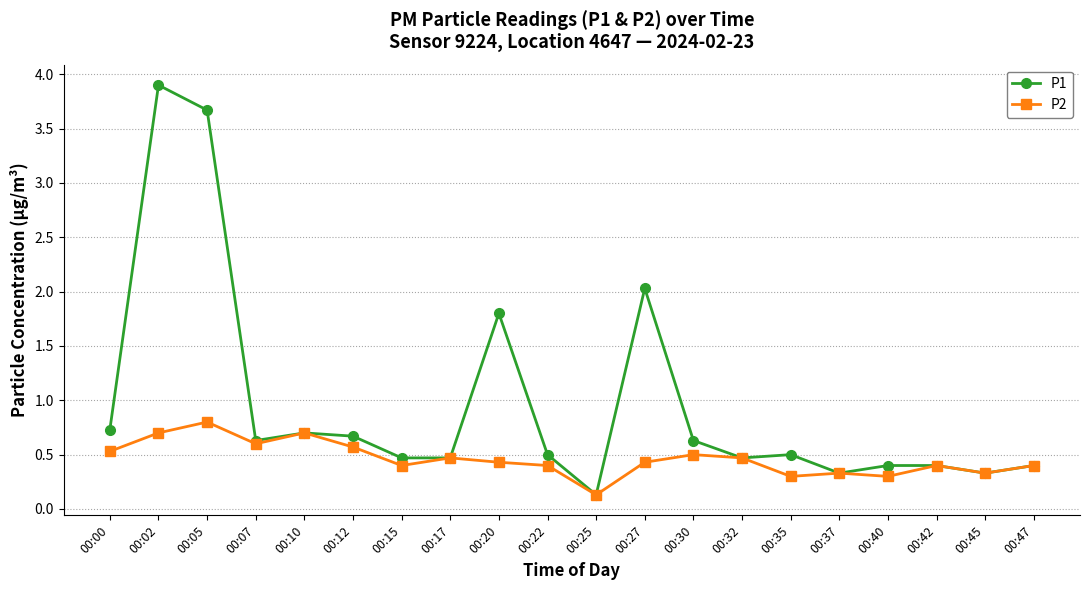

What are all the series names shown in the legend?

P1, P2